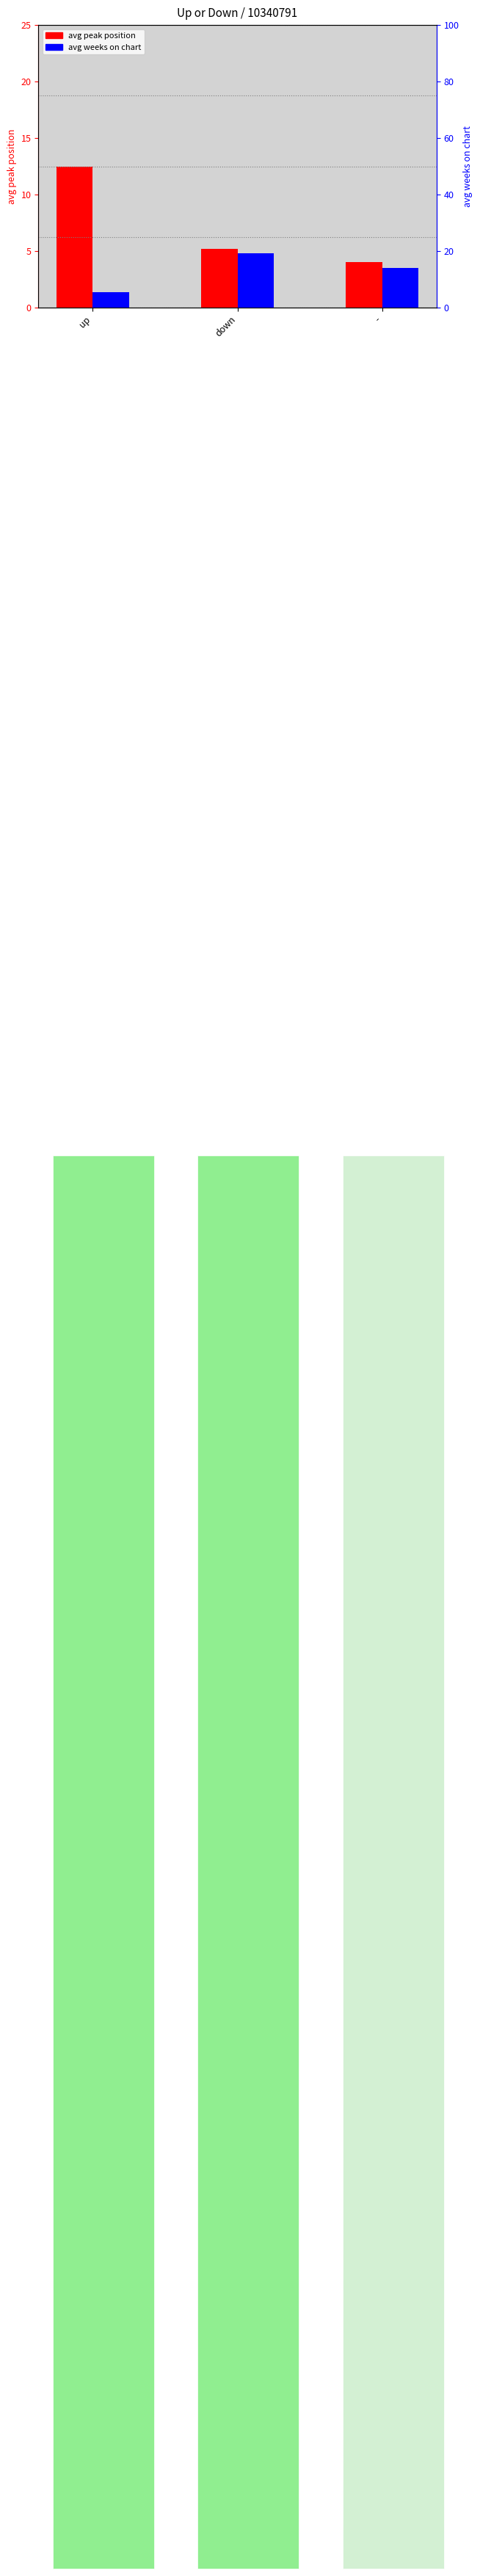

Rank the series at up from lowest to highest value.

avg weeks on chart, avg peak position